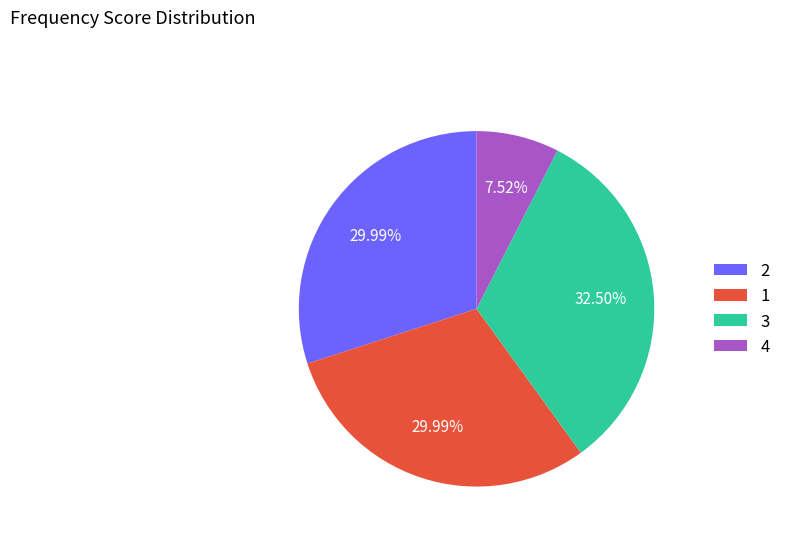

What is the ratio of the value at 1 to the value at 2?

1.0